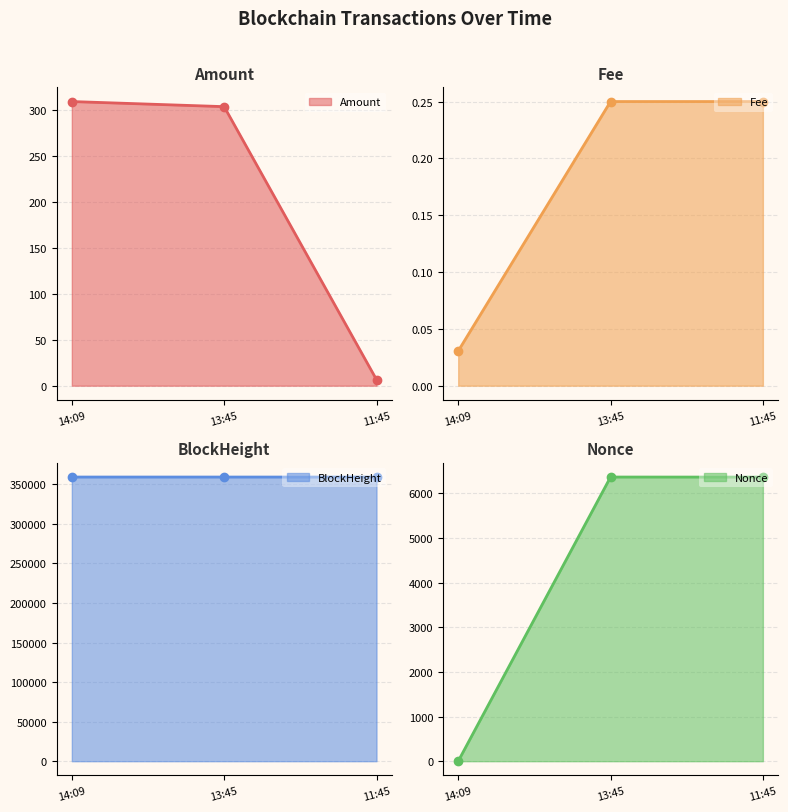

What position from the right is 13:45?

2